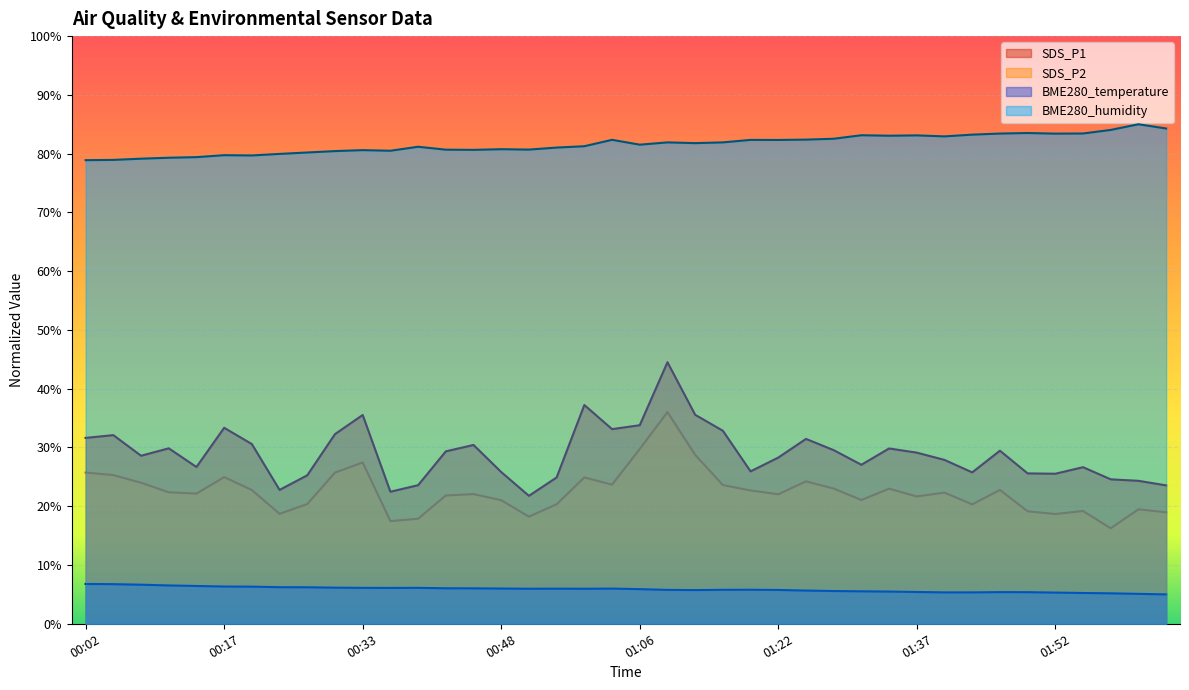

Between 01:52 and 00:11, which is larger?

00:11